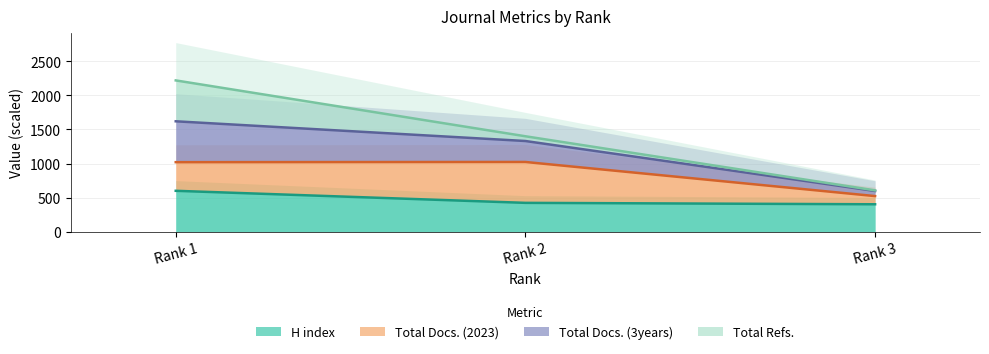

The value of Total Docs. (3years) at Rank 3 is 233.4. True or false?

False